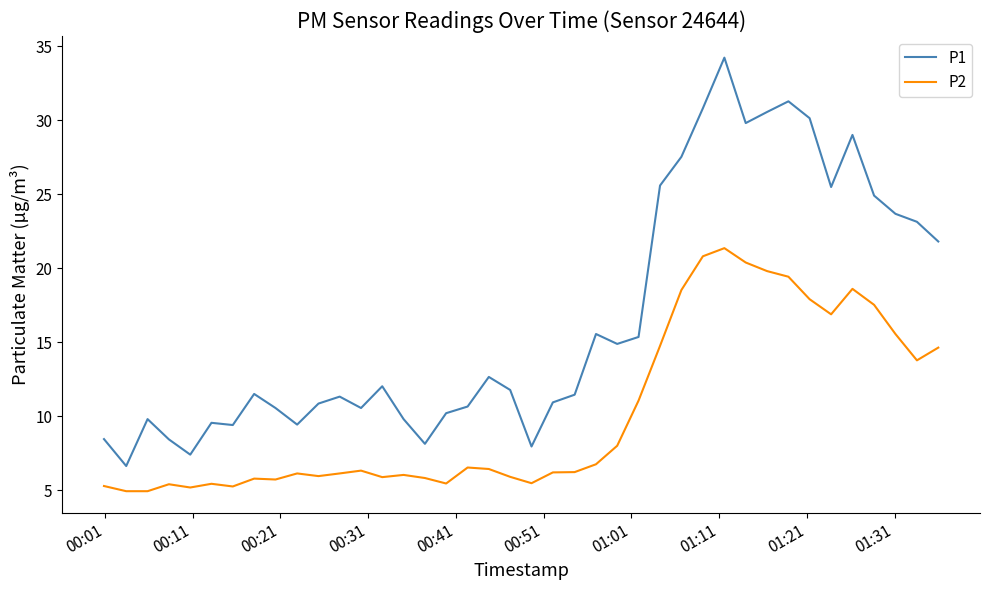

Which series has the largest total across all categories?

P1